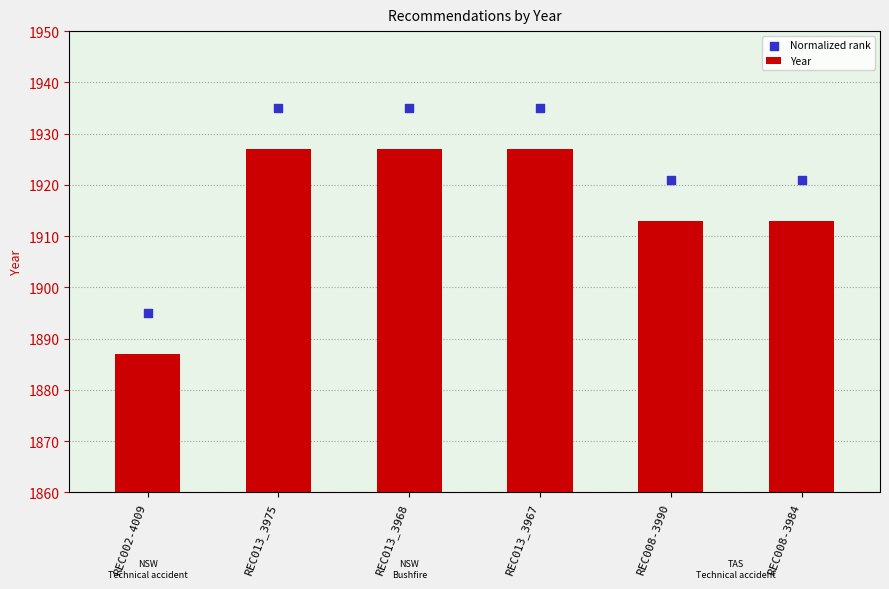

Which series reaches the maximum Y coordinate?

Normalized rank